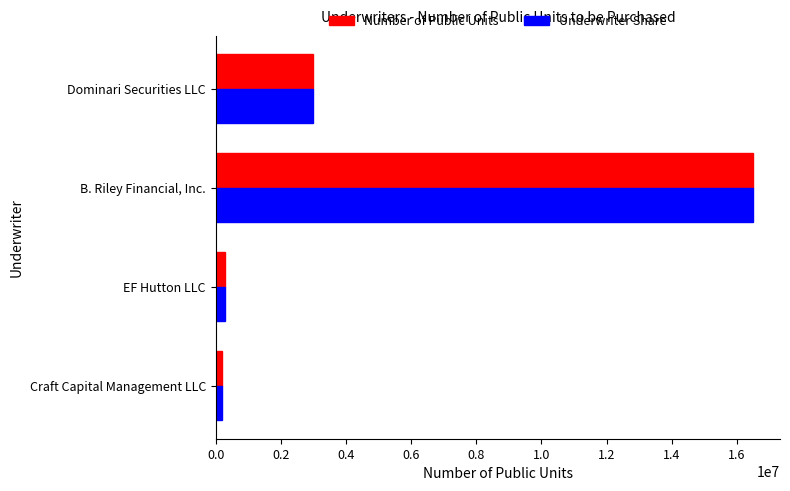

At which label is Underwriter Share closest to 8350000?

Dominari Securities LLC